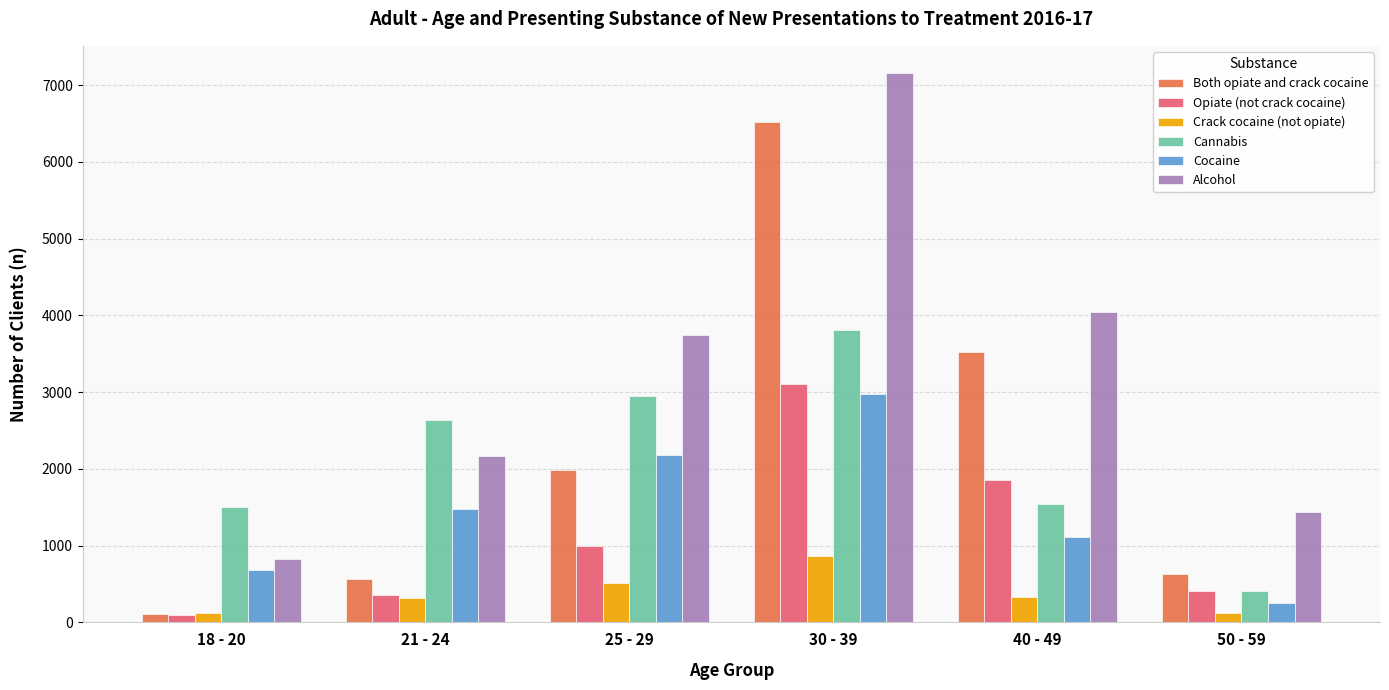

At 30 - 39, list the series in order from largest to smallest.

Alcohol, Both opiate and crack cocaine, Cannabis, Opiate (not crack cocaine), Cocaine, Crack cocaine (not opiate)